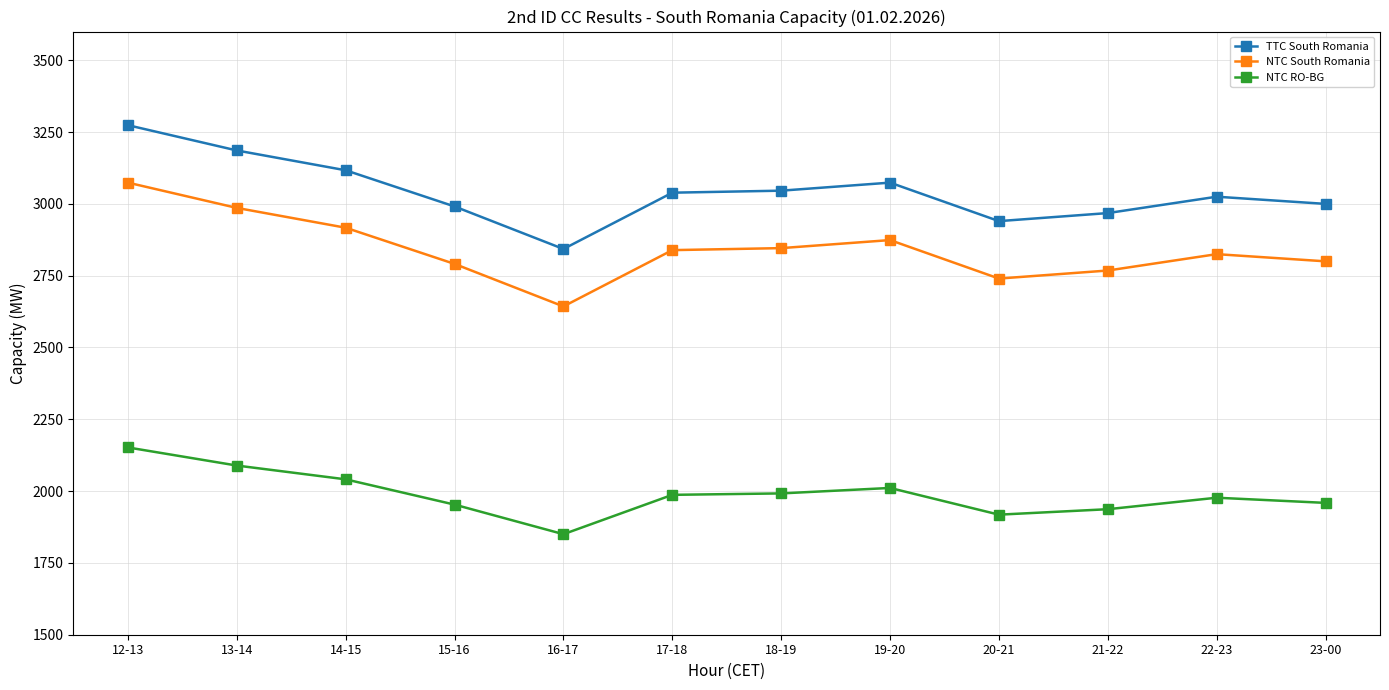

At which category is the sum across all series the highest?

12-13